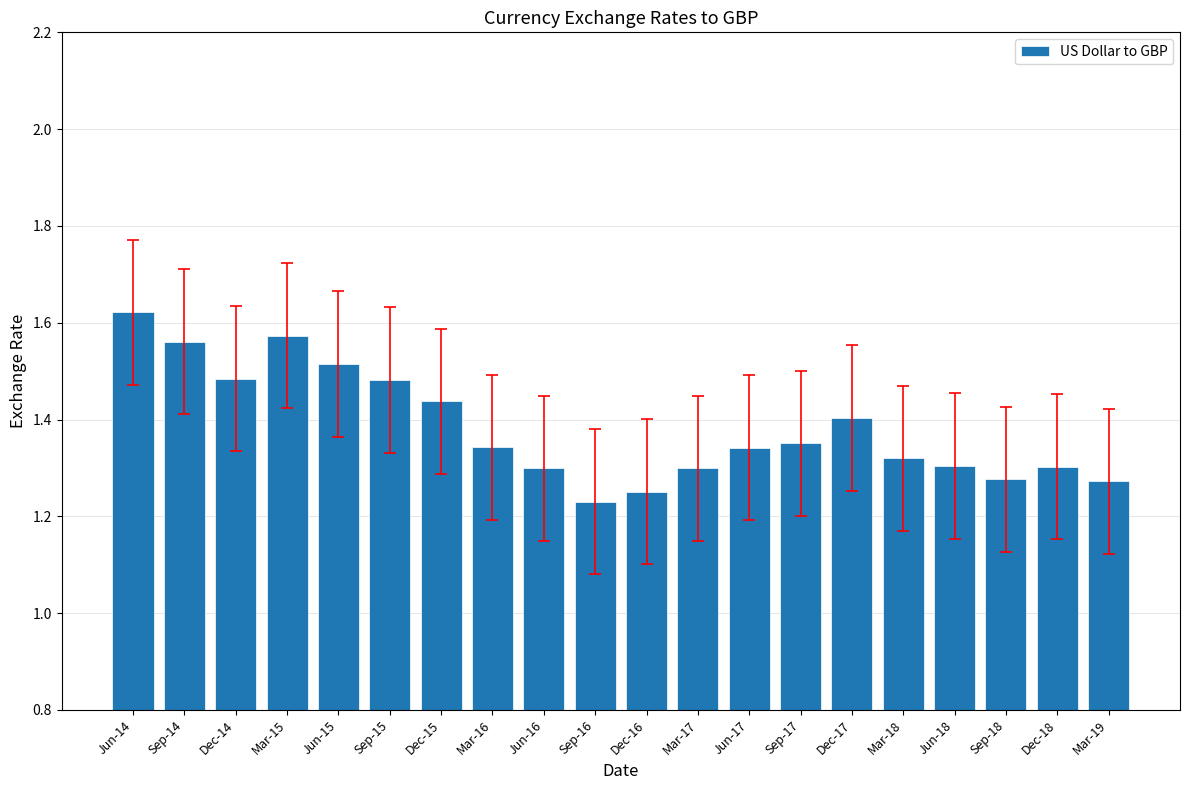

Between Jun-17 and Dec-17, which is larger?

Dec-17